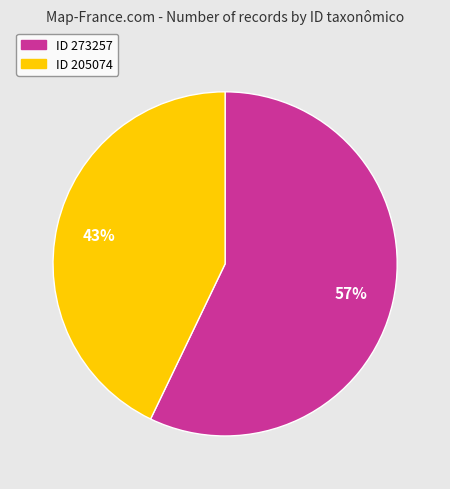

Count the number of slices in the pie.

2